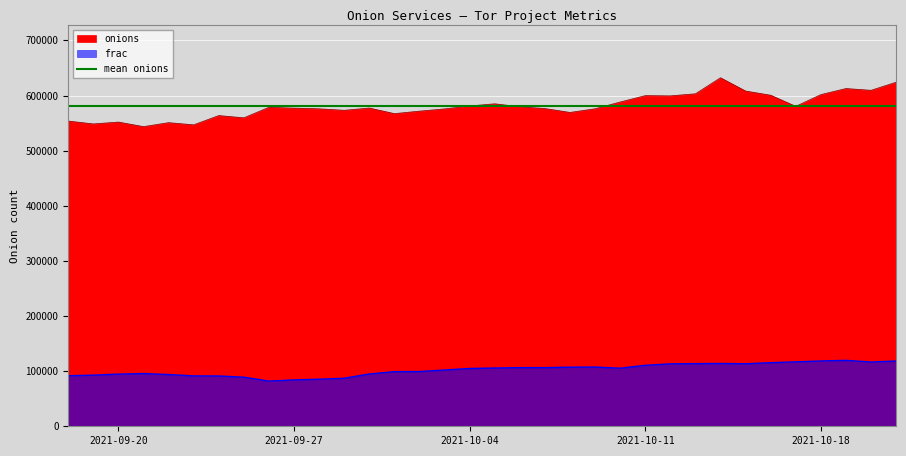

In frac, how many points are higher than both neighbors (excluding endpoints)?

4